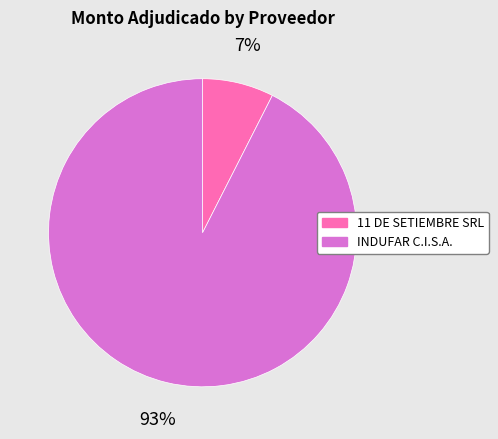

Count the number of slices in the pie.

2